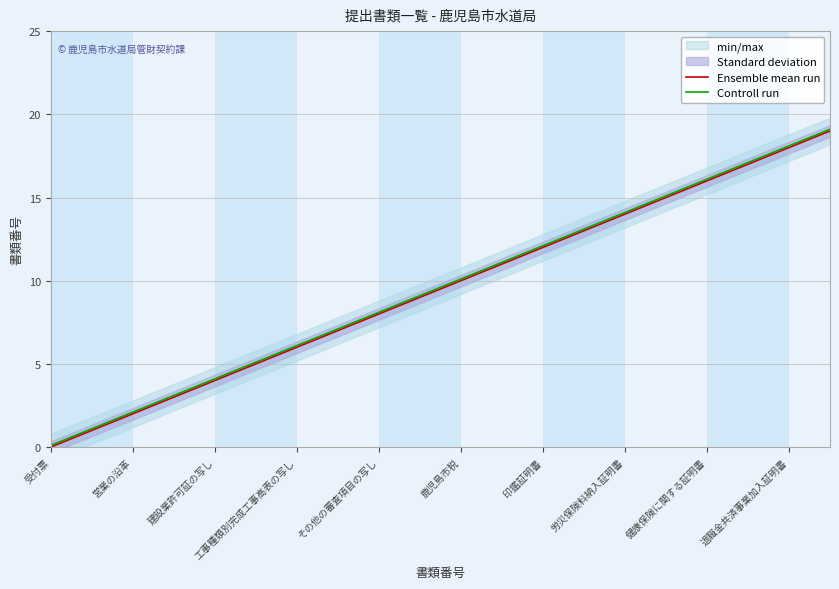

The Ensemble mean run series shows 3.7 at 工事種類別完成工事高表の写し. True or false?

False